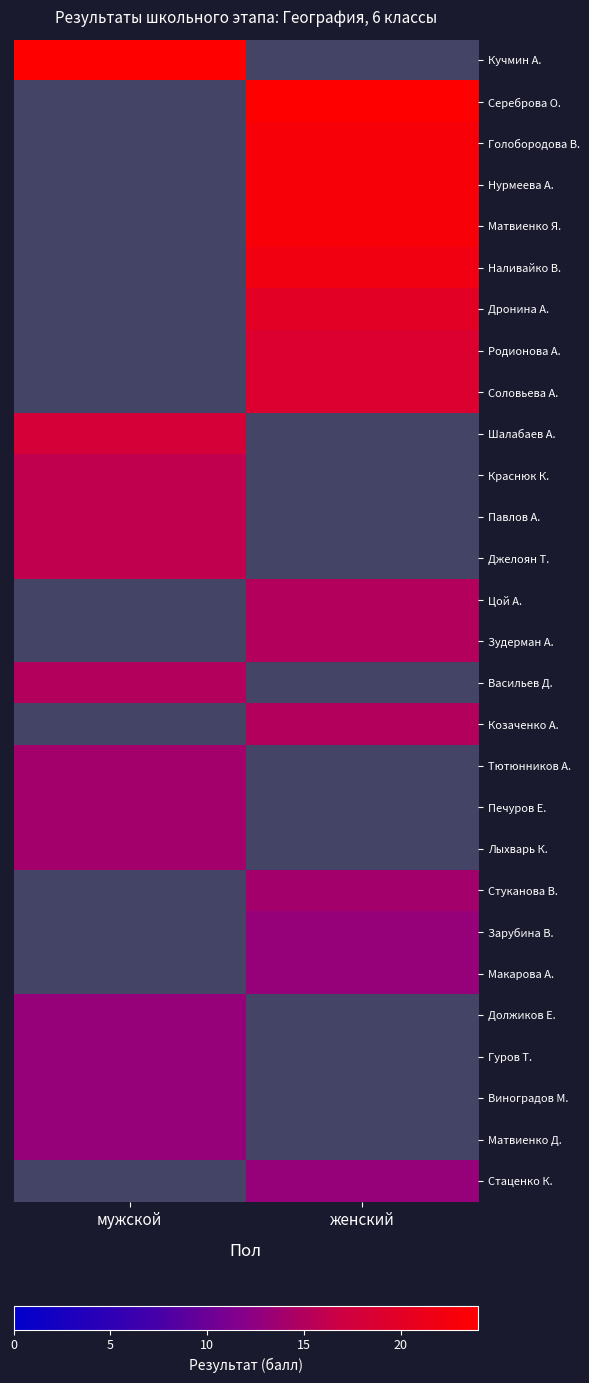

At женский, list the series in order from smallest to largest.

Зарубина В., Макарова А., Должиков Е., Гуров Т., Виноградов М., Матвиенко Д., Стаценко К., Родионова А., Соловьева А., Шалабаев А., Краснюк К., Павлов А., Джелоян Т., Цой А., Зудерман А., Васильев Д., Козаченко А., Тютюнников А., Печуров Е., Лыхварь К., Стуканова В., Дронина А., Наливайко В., Голобородова В., Нурмеева А., Матвиенко Я., Кучмин А., Сереброва О.